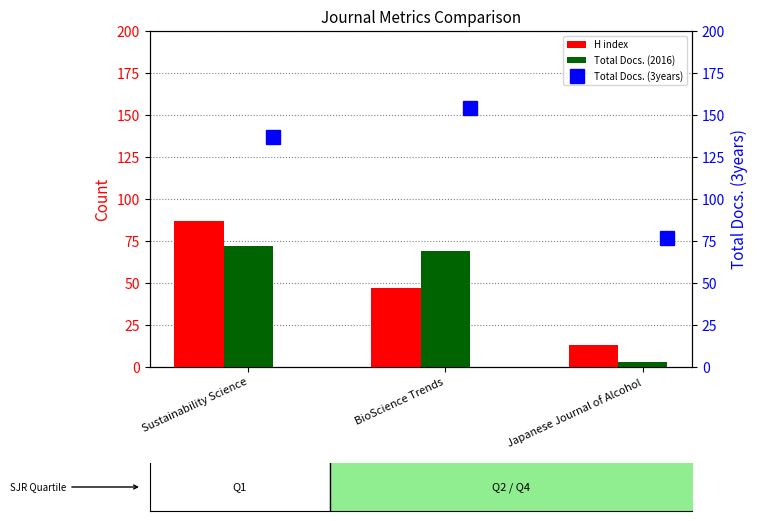

Does the chart contain stacked bars?

No